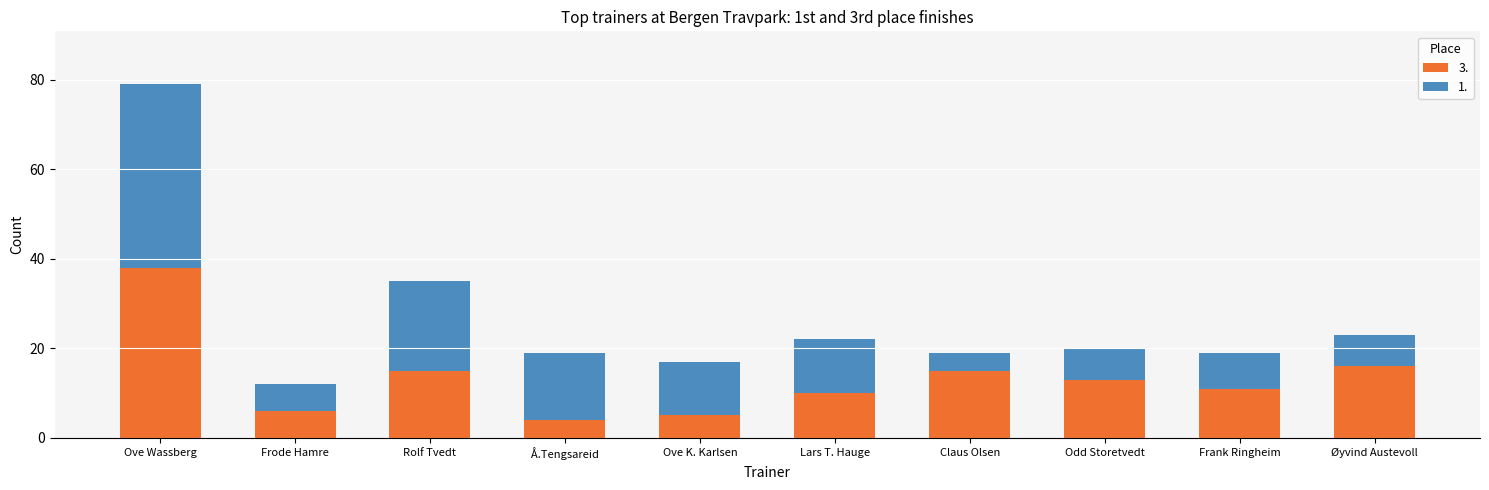

At which category is the sum across all series the highest?

Ove Wassberg